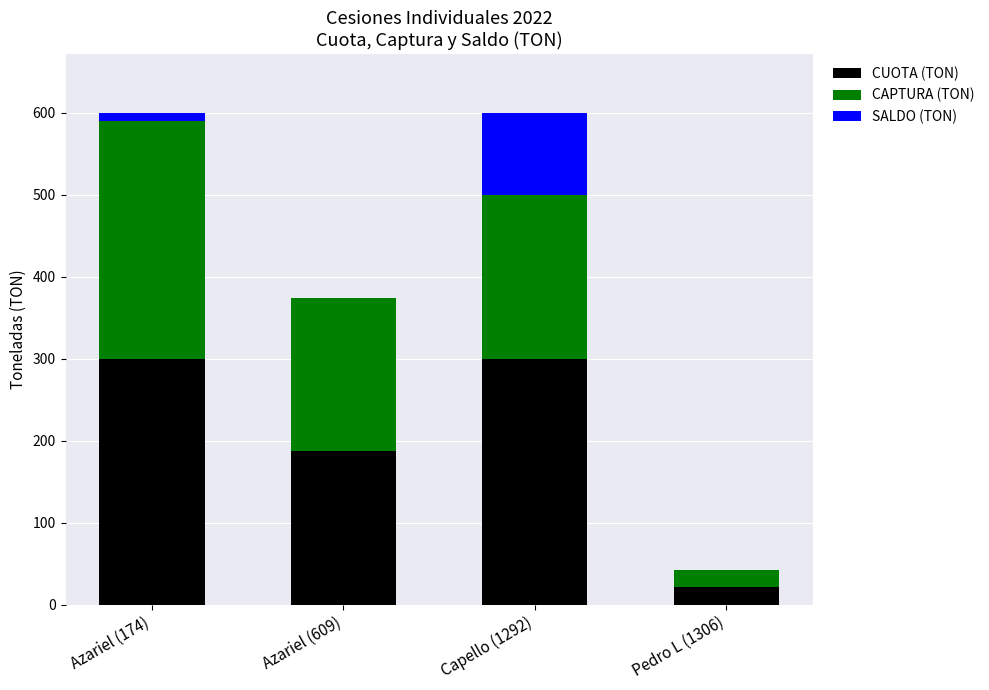

Is it true that CUOTA (TON) equals 21.0 at Pedro L (1306)?

True